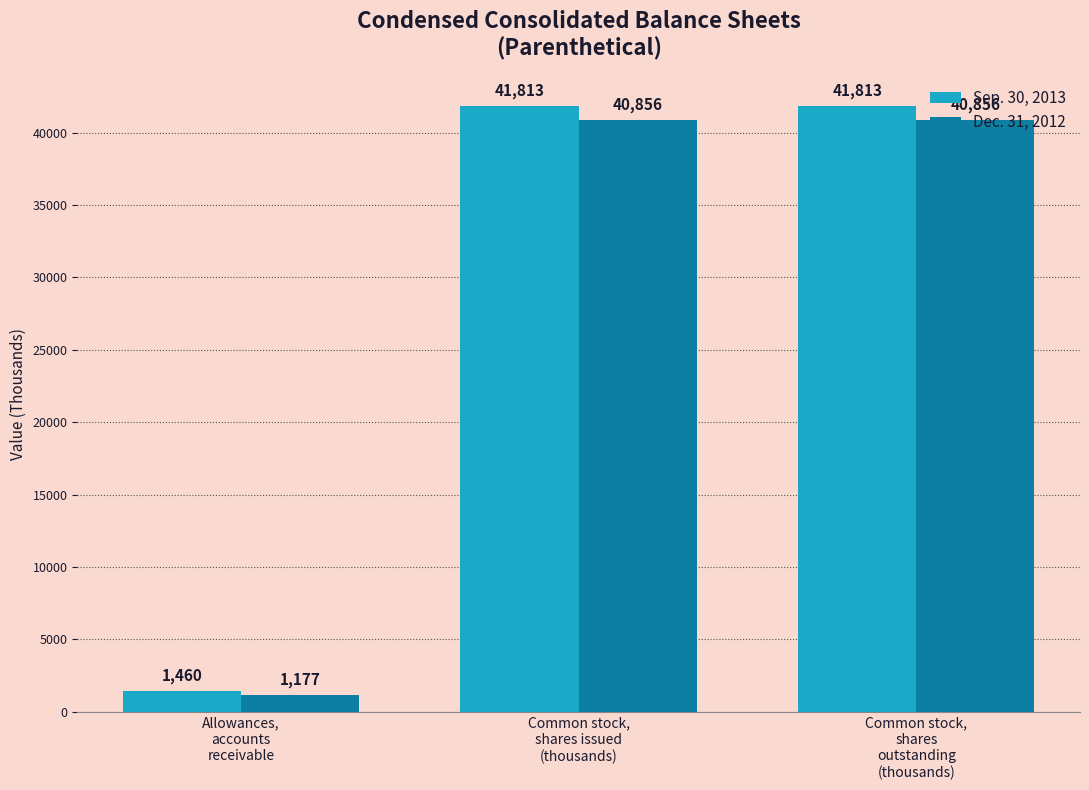

True or false: Dec. 31, 2012 has a value of 11673 at Common stock,
shares
outstanding
(thousands).

False